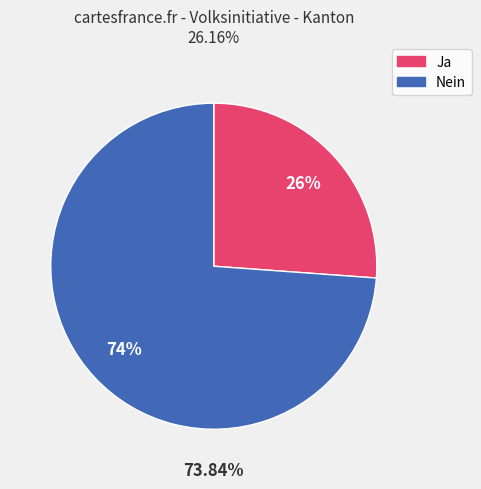

To the nearest percent, what is the average slice percentage?

50%